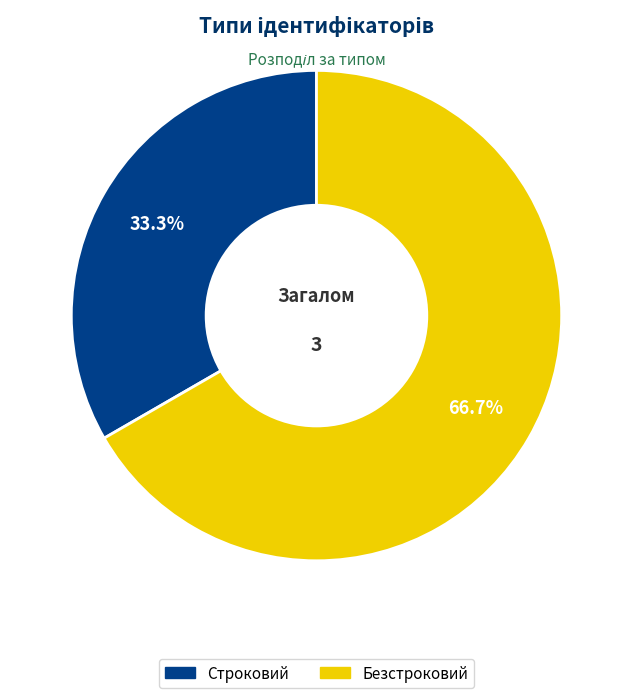

Which category has the biggest portion of the pie?

Безстроковий